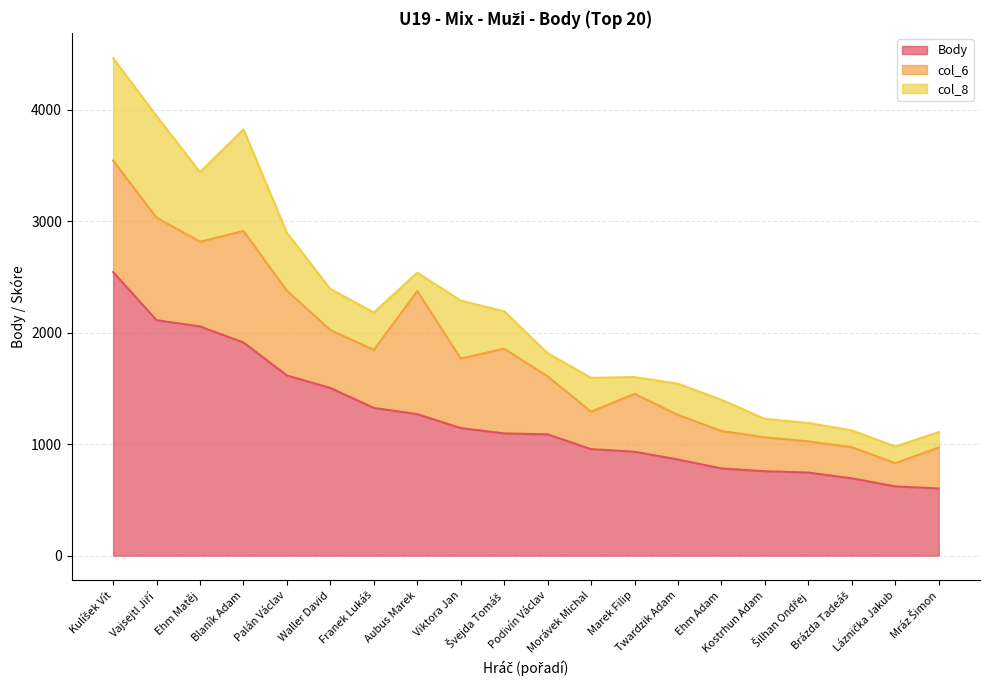

How many values in the col_6 series are below 520?

8